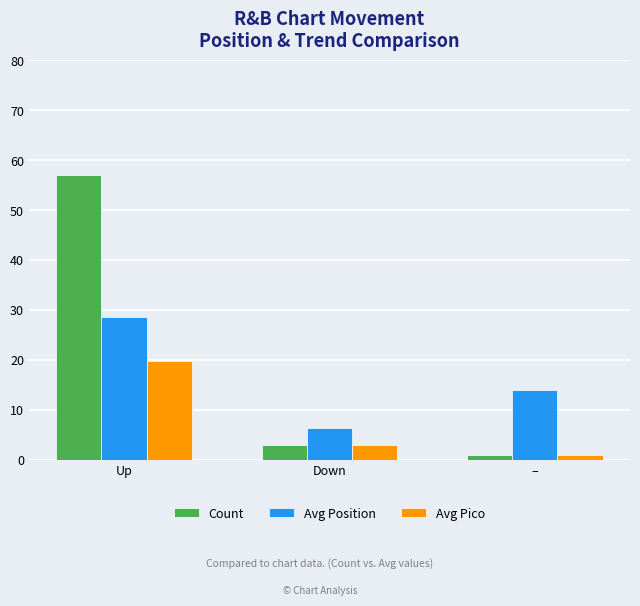

Reading left to right, extract all data points from this chart.

Count: Up=57.0	Down=3.0	–=1.0
Avg Position: Up=28.5	Down=6.3	–=14.0
Avg Pico: Up=19.8	Down=3.0	–=1.0